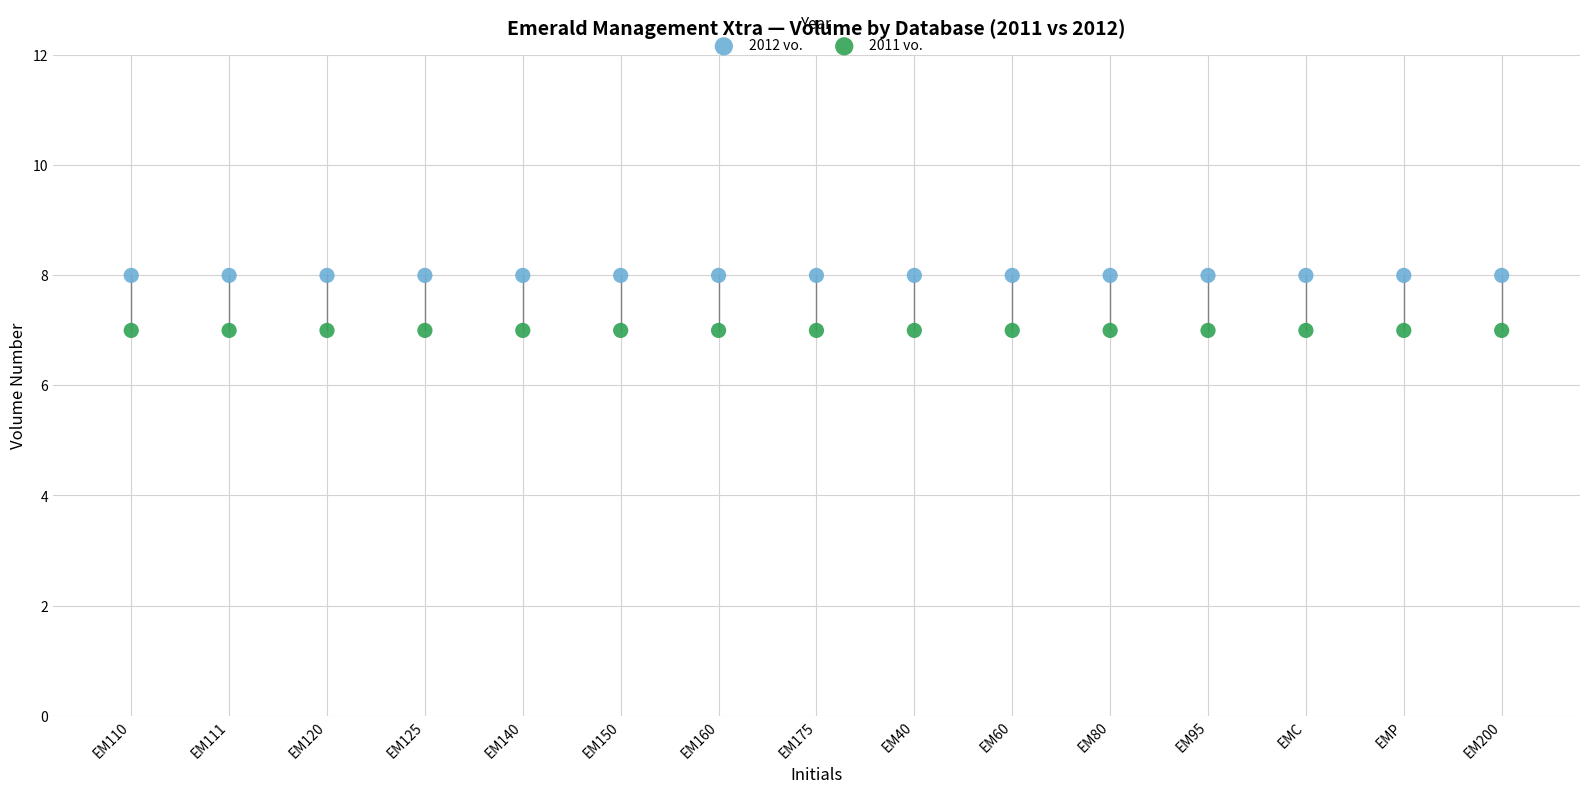

Which series contains the highest Y value?

2012 vo.